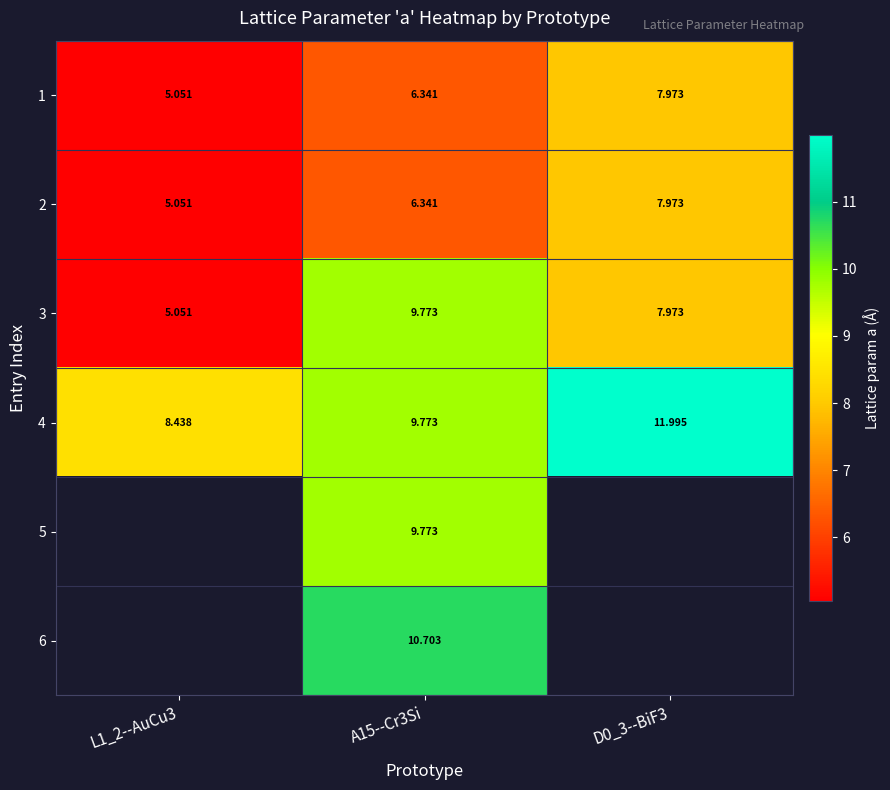

How many categories are shown in the chart?

3